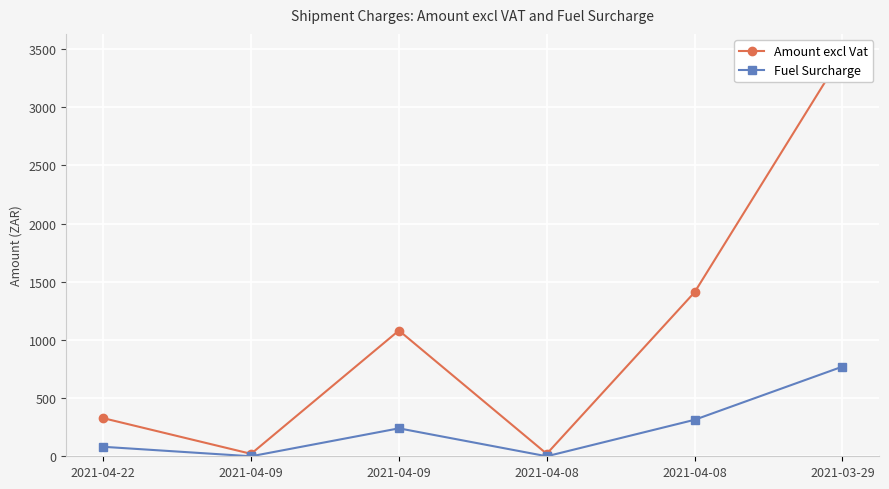

At which category does Amount excl Vat reach its first local valley?

2021-04-09